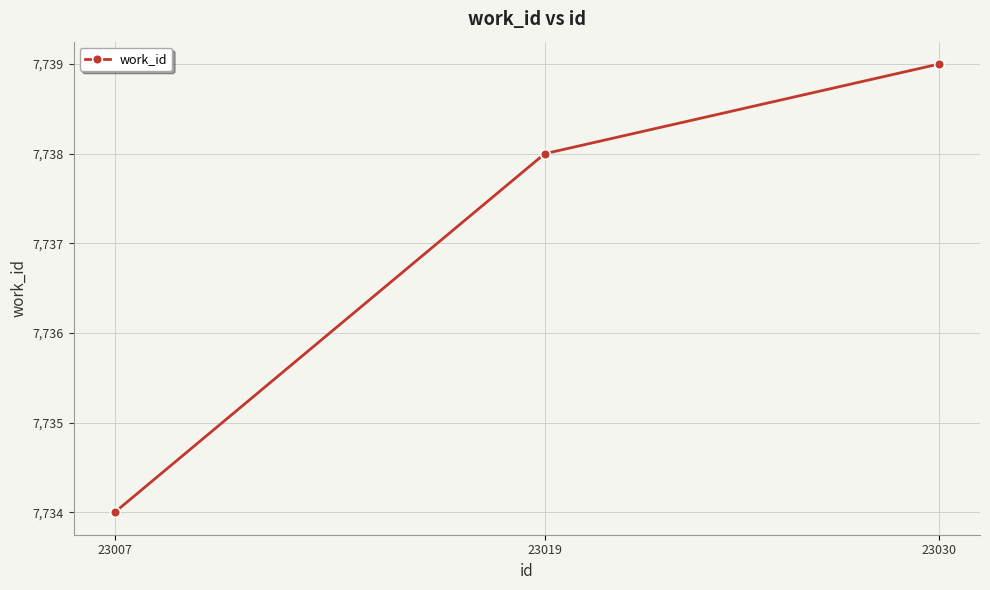

Between 23007 and 23019, which is larger?

23019